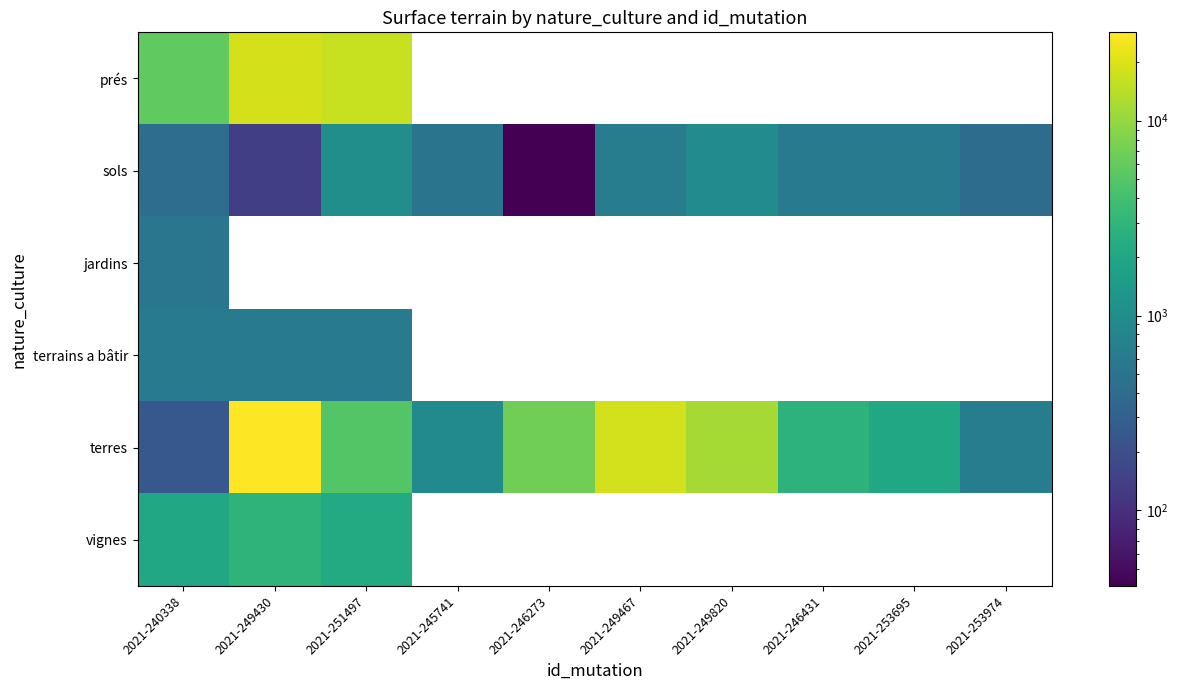

Read the vignes value at 2021-251497.

2260.0